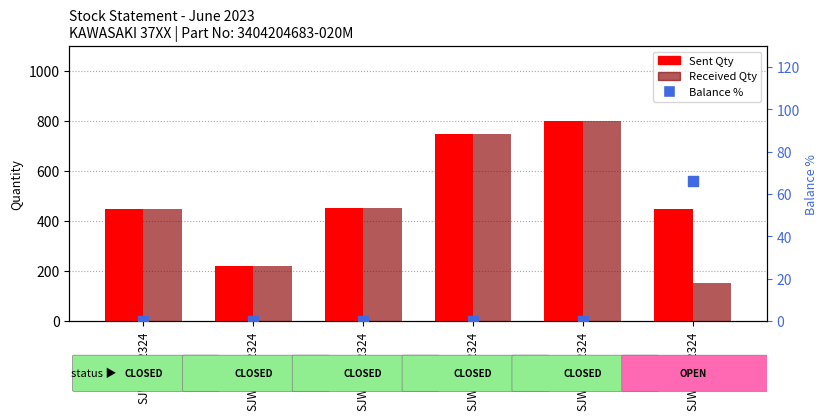

What are all the series names shown in the legend?

Sent Qty, Received Qty, Balance %